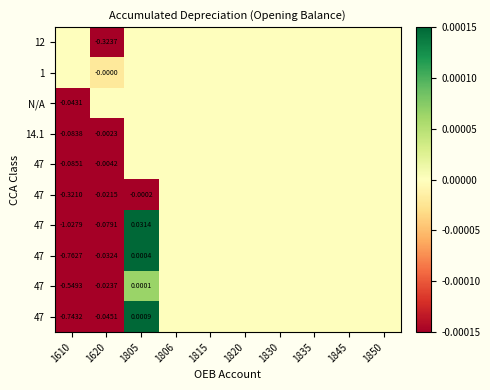

At how many categories does at least one series exceed 0?

1